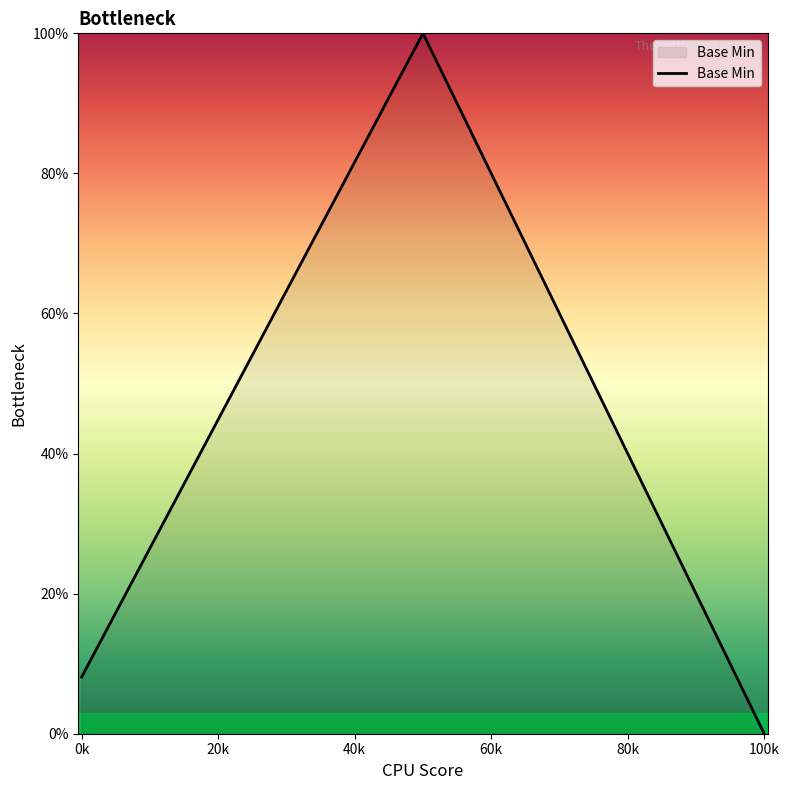

What is the difference between the maximum and minimum values?

100.0